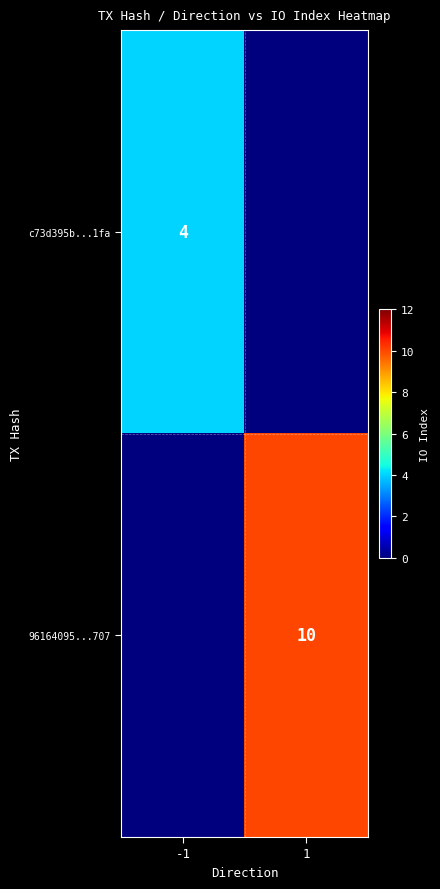

The value of 96164095...707 at 1 is 16. True or false?

False